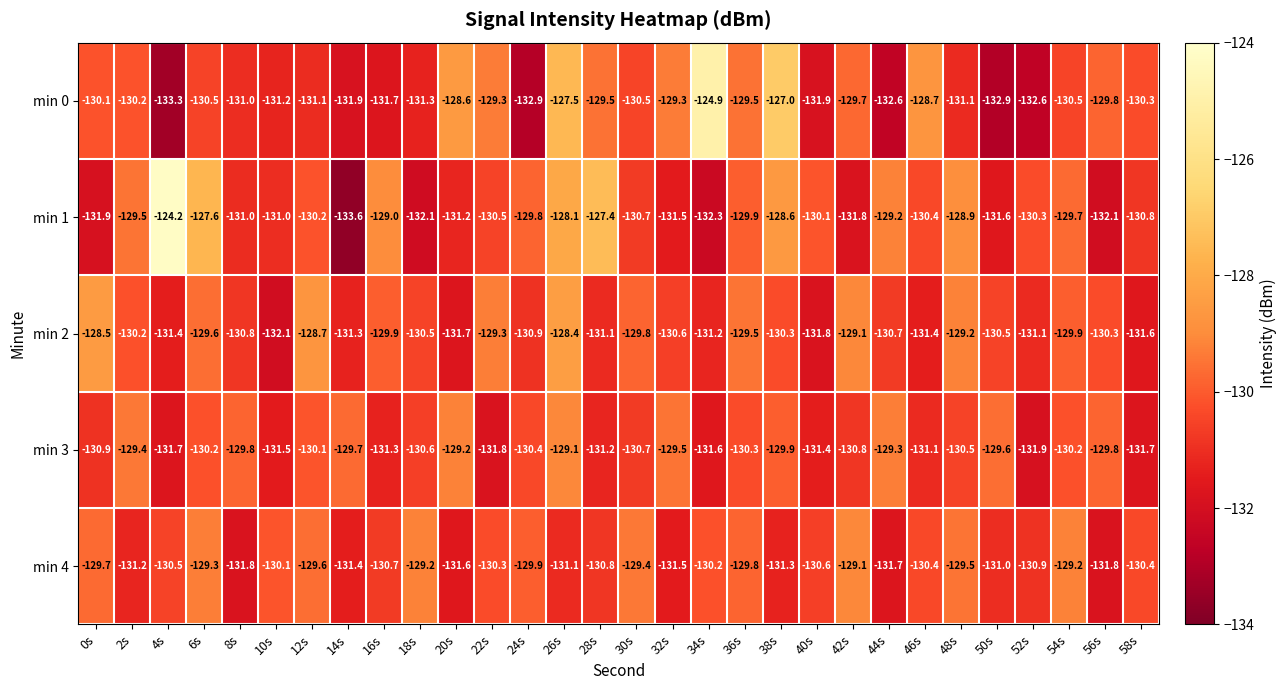

At which category does the chart reach its peak across all series?

4s